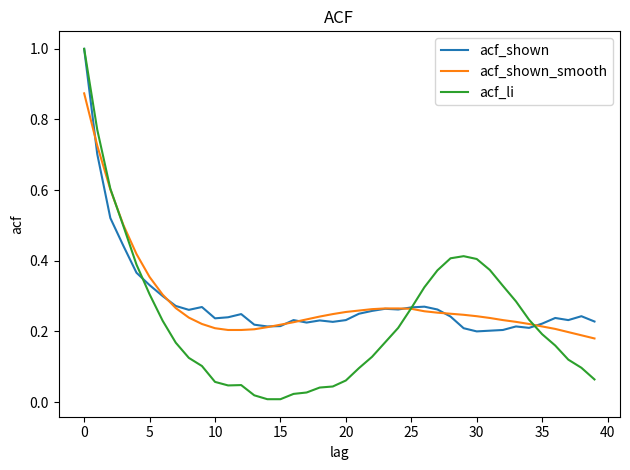

How many lines are shown in the chart?

3